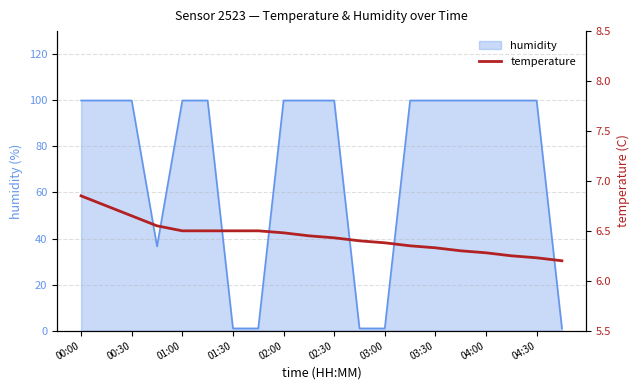

Which label corresponds to the largest value in the chart?

00:00